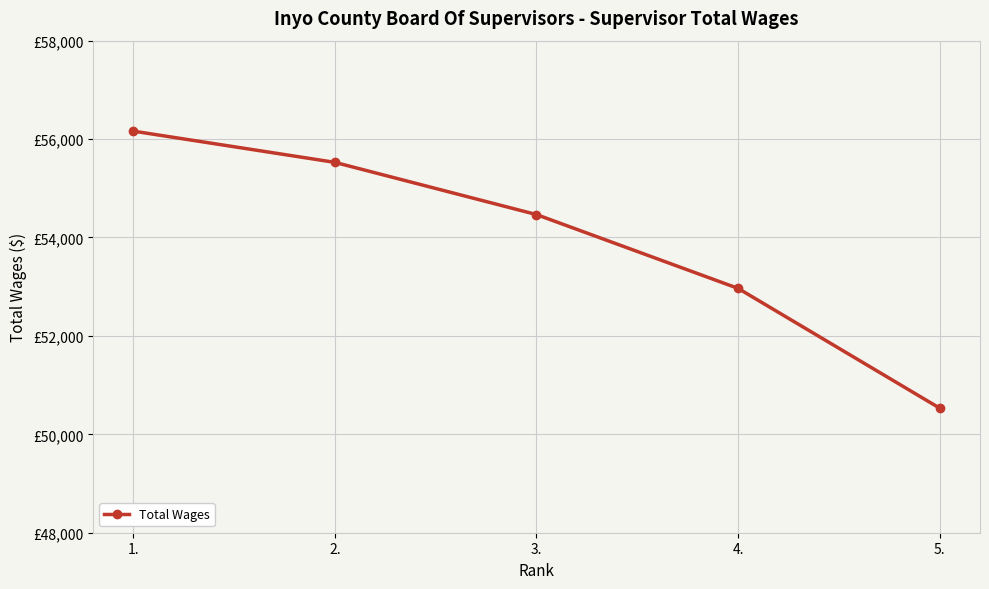

What is the sum of the values at 3. and 1.?

110628